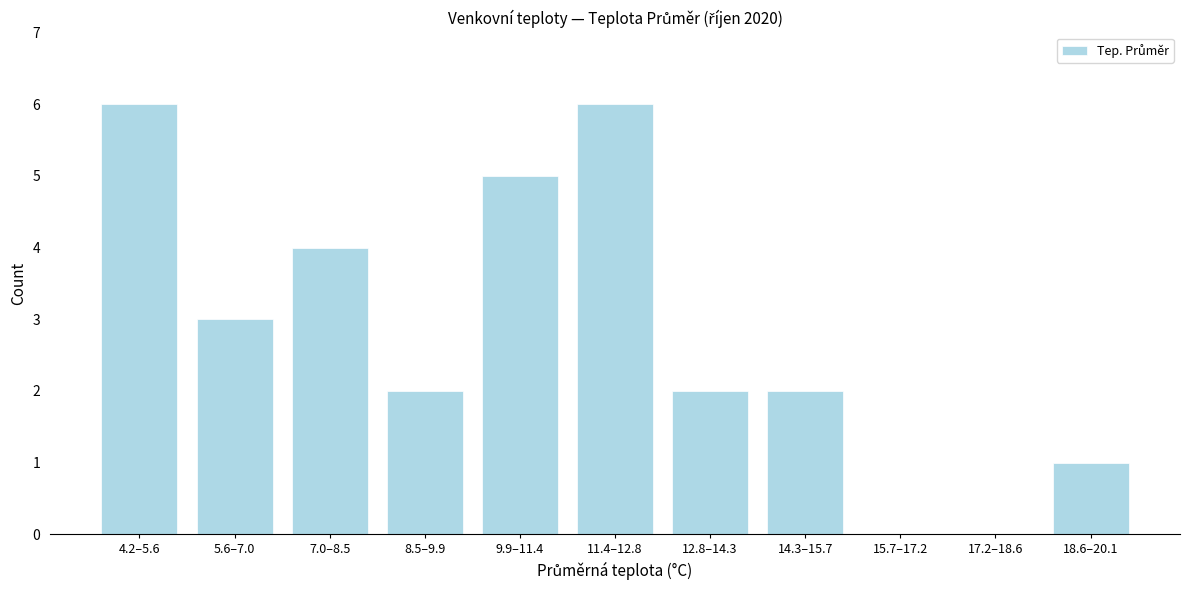

Reading right to left, what are all the values shown in this chart?

18.6–20.1=1	17.2–18.6=0	15.7–17.2=0	14.3–15.7=2	12.8–14.3=2	11.4–12.8=6	9.9–11.4=5	8.5–9.9=2	7.0–8.5=4	5.6–7.0=3	4.2–5.6=6